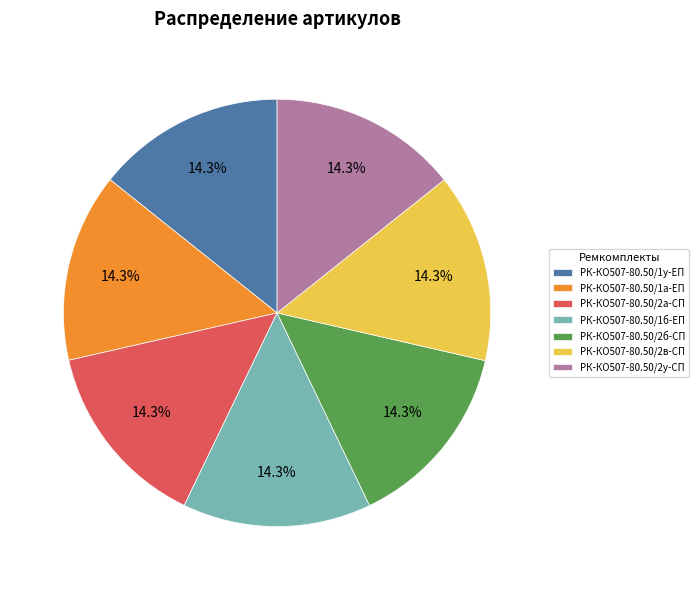

To the nearest percent, what percentage of the pie is РК-КО507-80.50/2а-СП?

14%